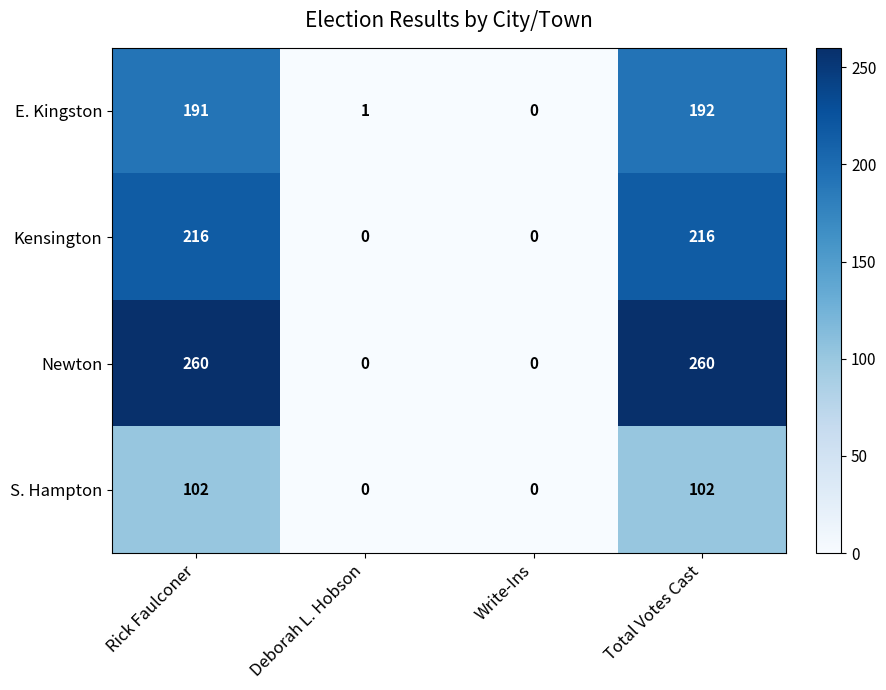

What is the highest value of the S. Hampton series?

102